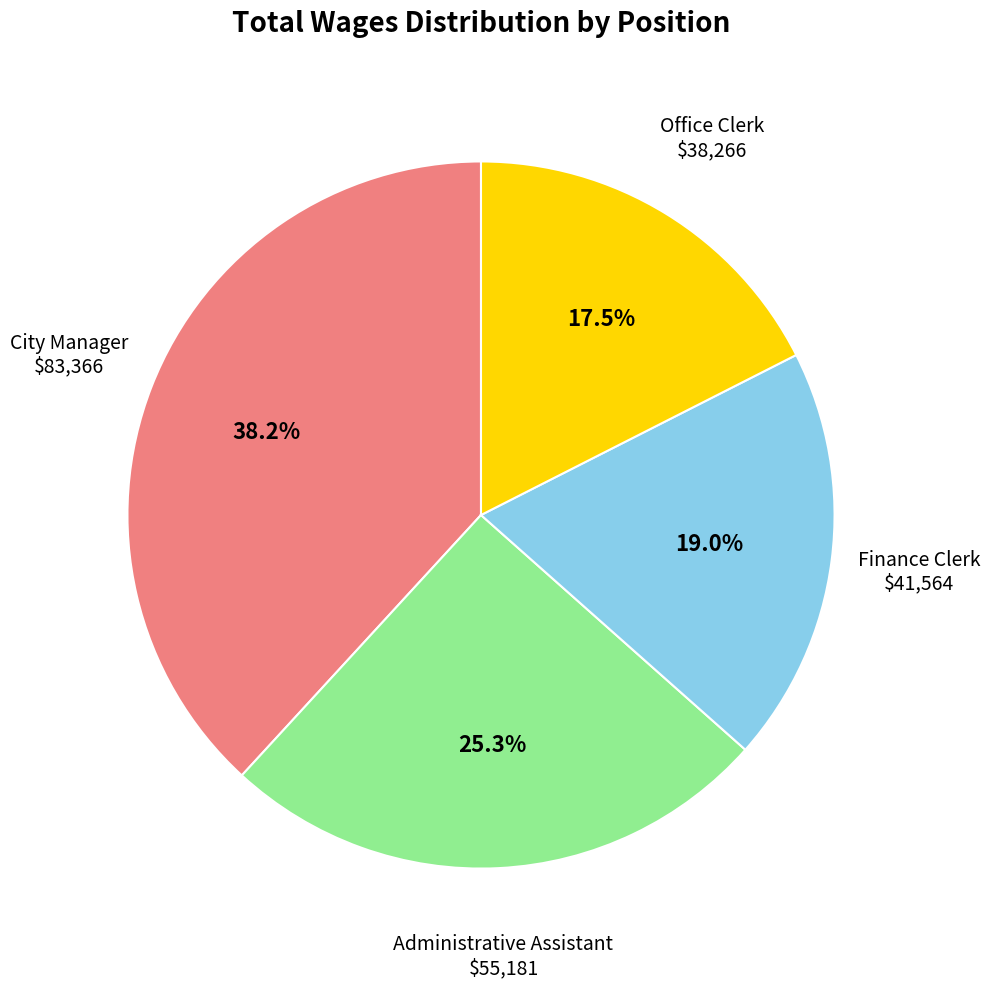

Is there any slice that represents more than half of the pie?

No